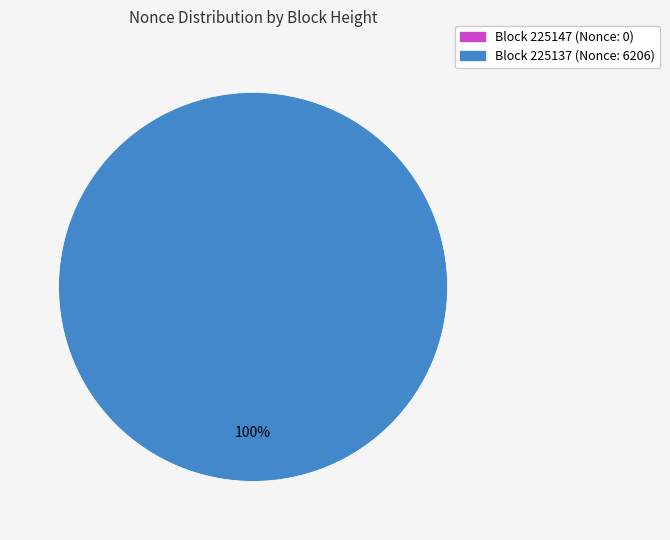

How many segments does this pie chart have?

2